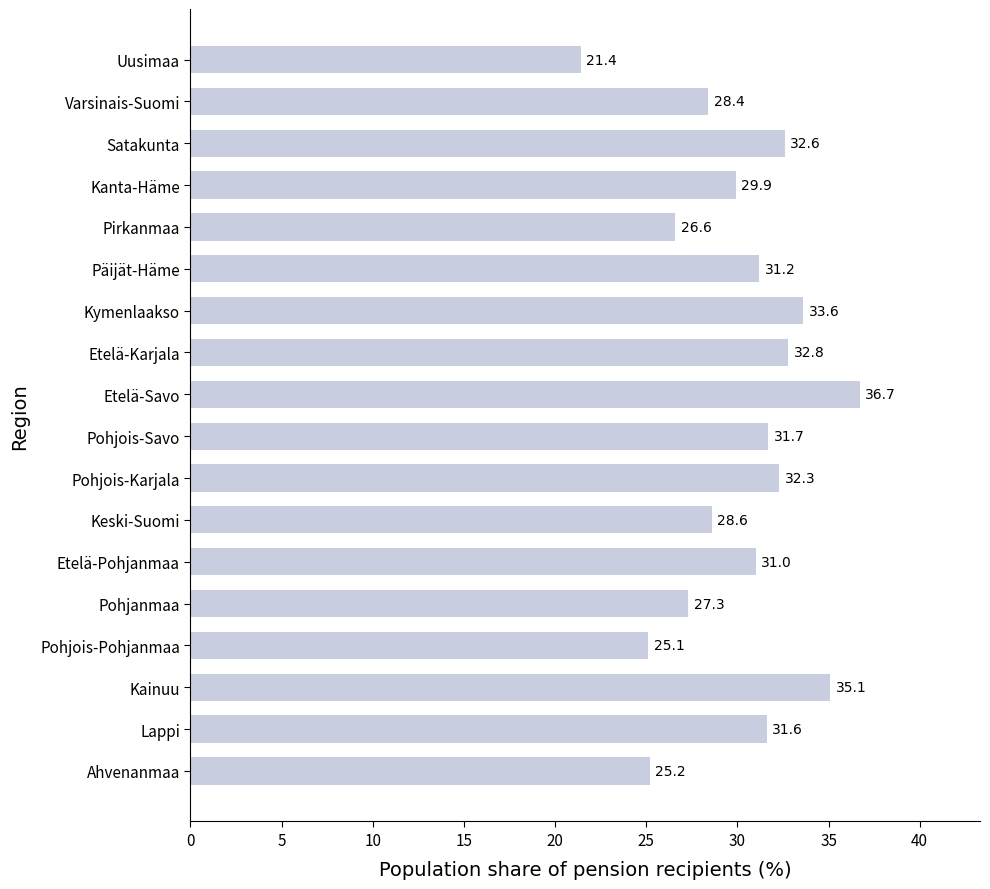

The chart shows a value of 12.8 at Ahvenanmaa. True or false?

False